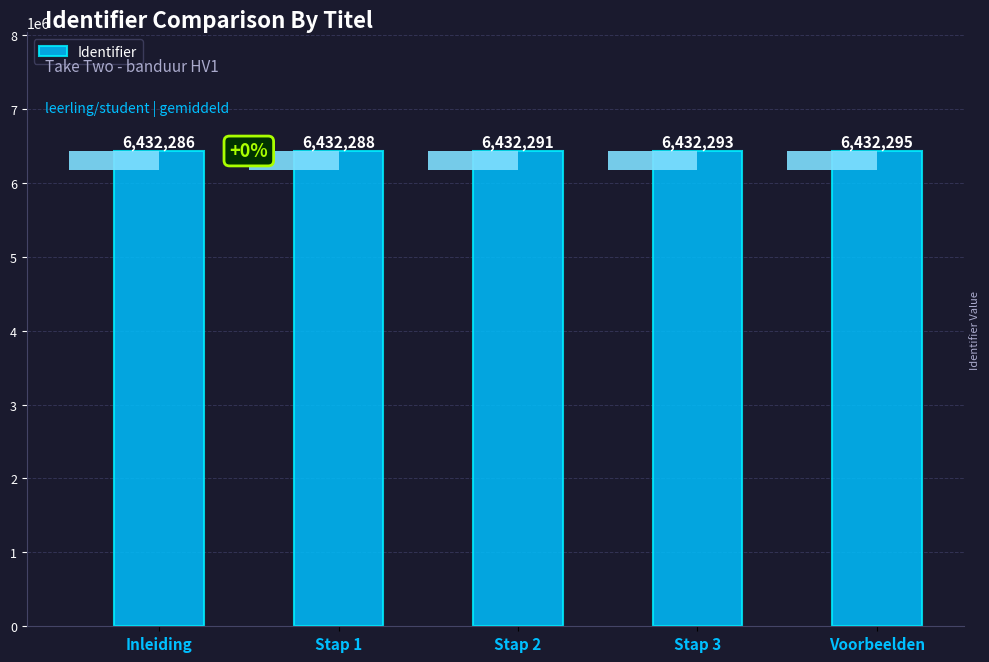

What is the difference between the second highest and minimum values?

7